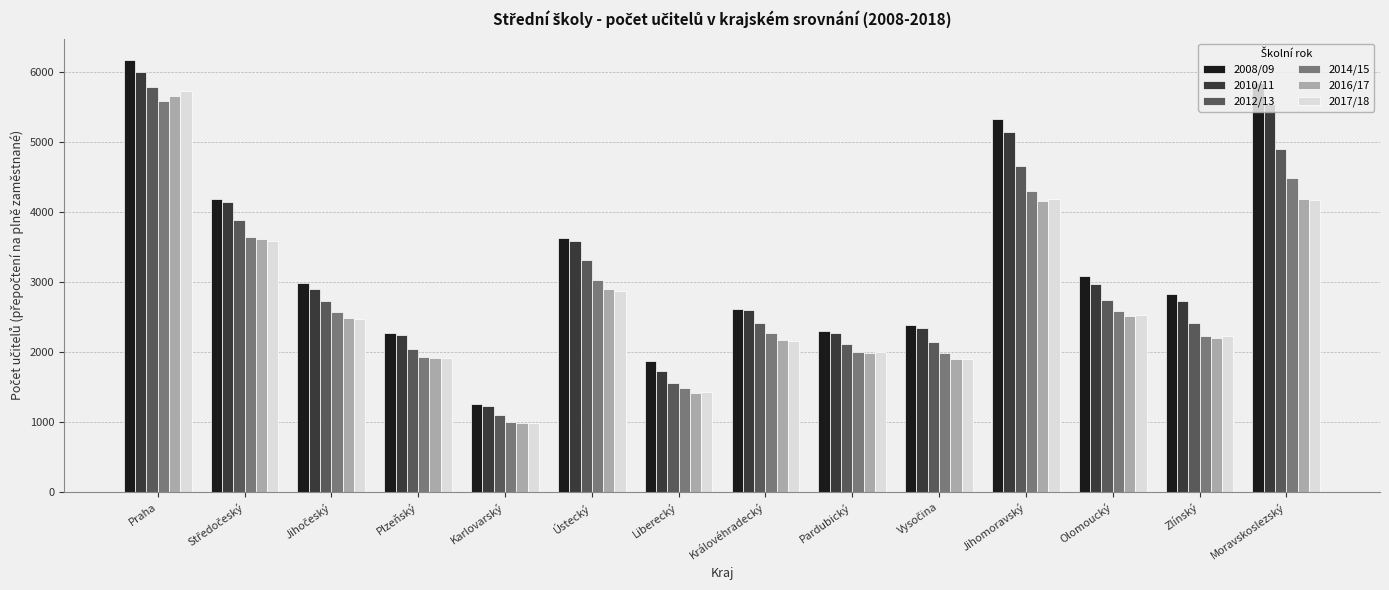

The 2014/15 series shows 3581.9 at Pardubický. True or false?

False